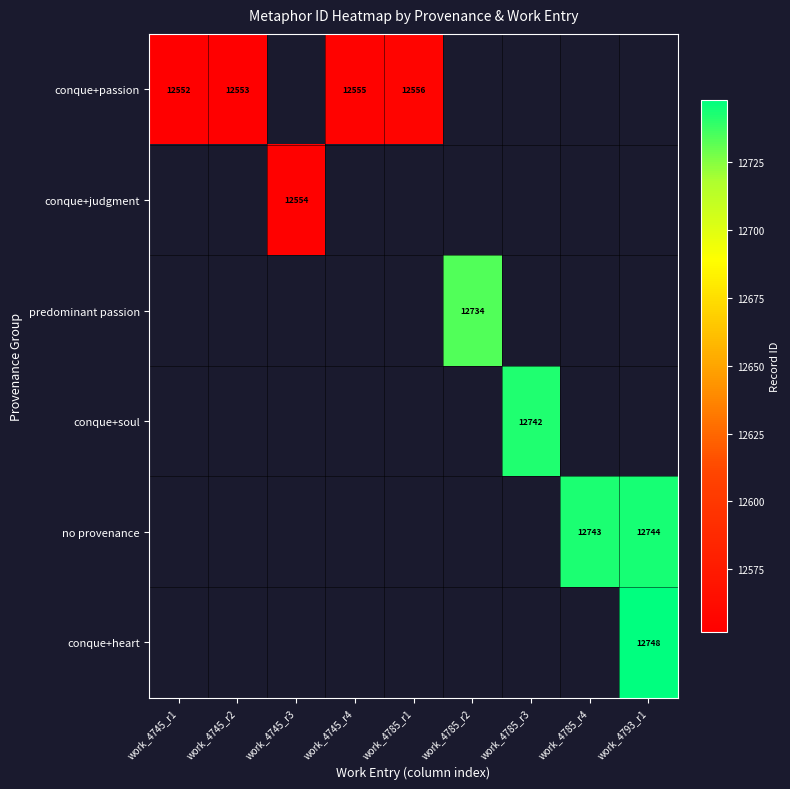

The value of conque+passion at work_4785_r1 is 4333. True or false?

False